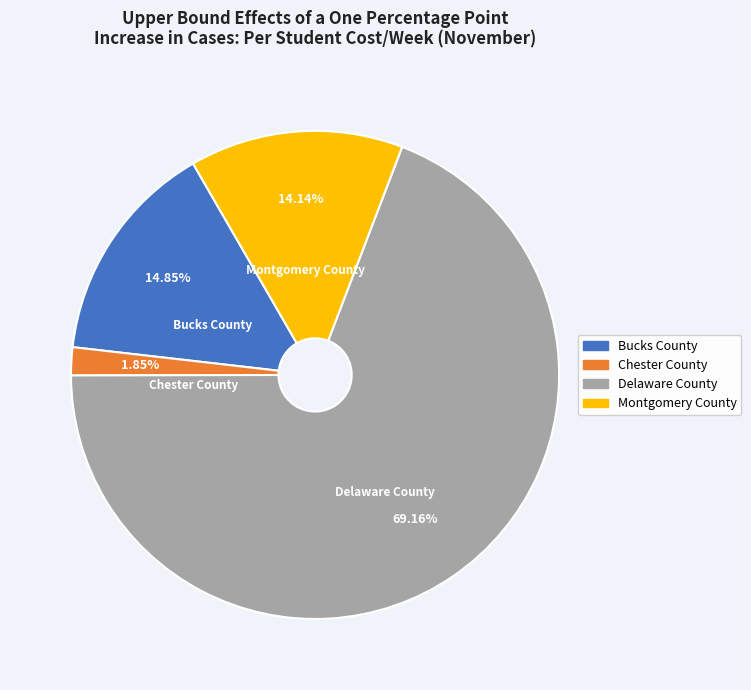

How many segments does this pie chart have?

4